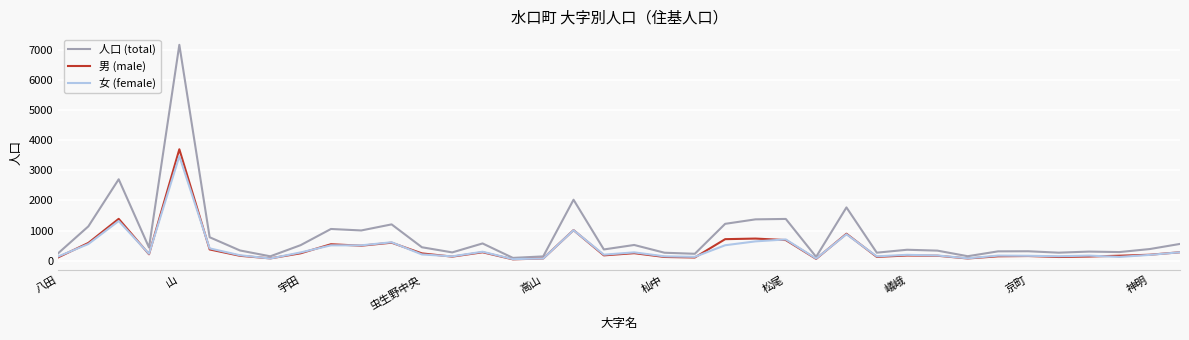

What is the difference between the maximum and second lowest values in the 男 (male) series?

3646